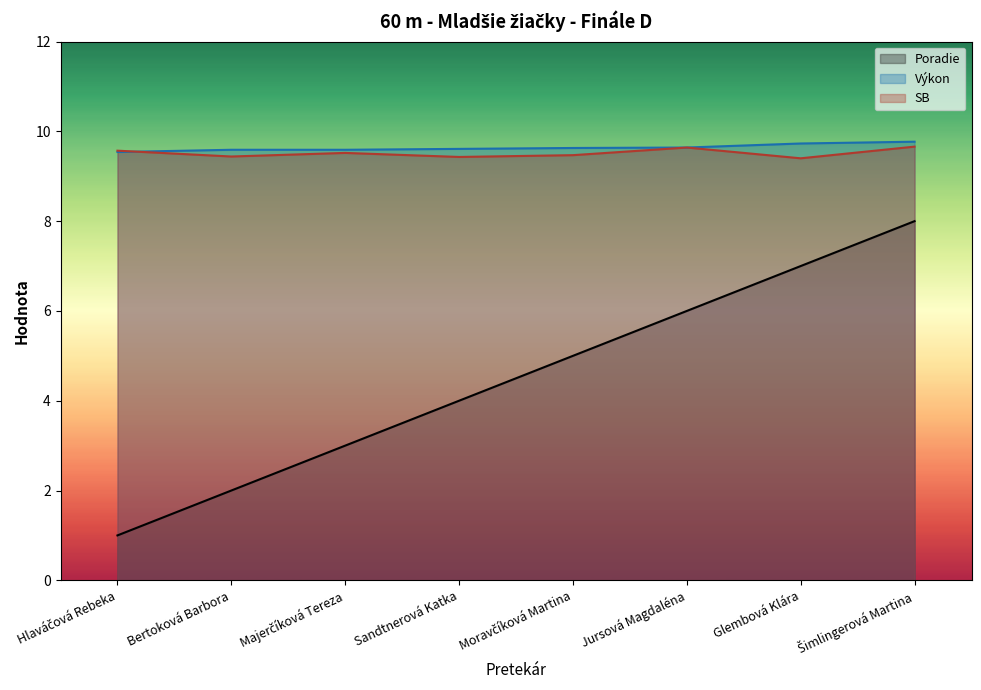

The value of Výkon at Jursová Magdaléna is 6.6. True or false?

False